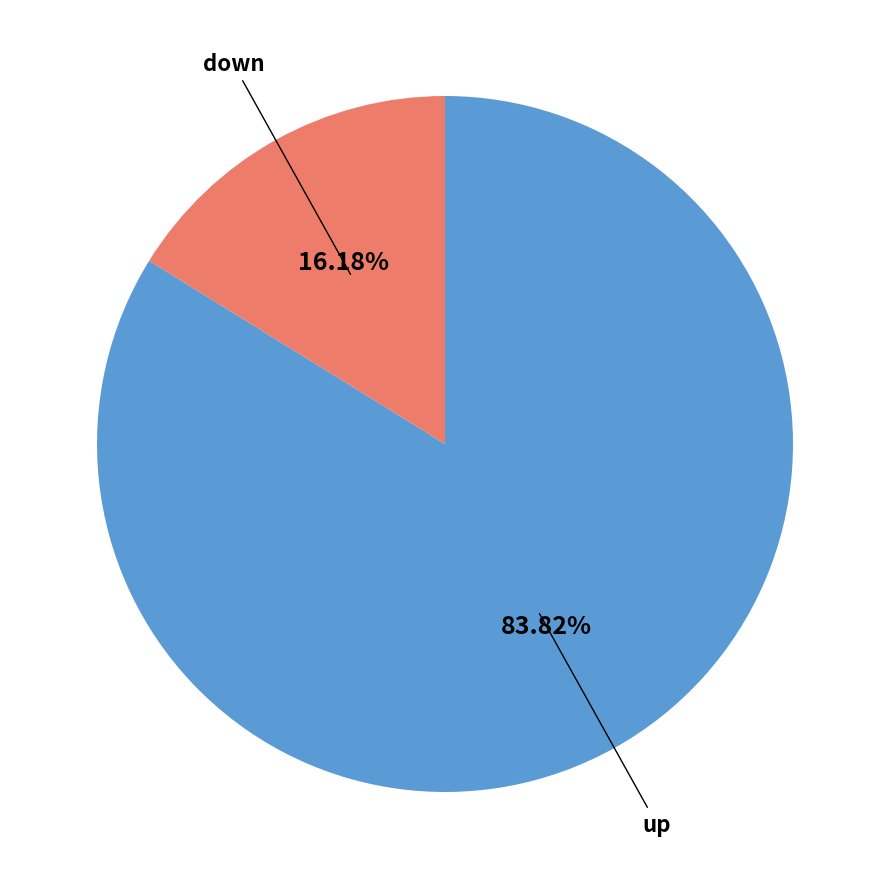

Count the number of slices in the pie.

2